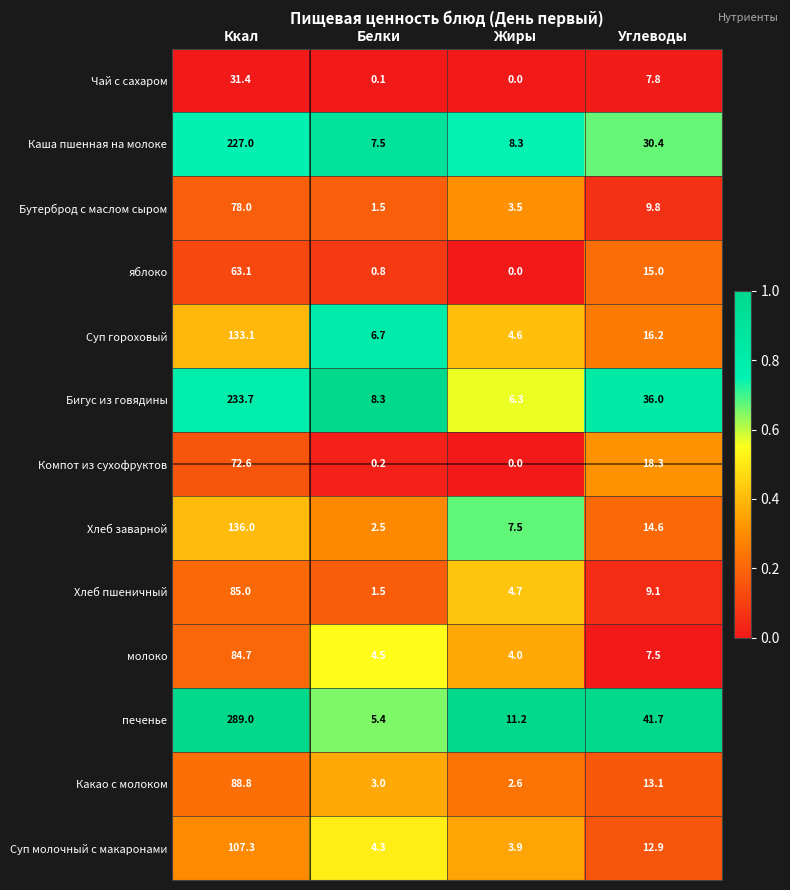

Rank the series at Ккал from lowest to highest value.

Чай с сахаром, яблоко, Компот из сухофруктов, Бутерброд с маслом сыром, молоко, Хлеб пшеничный, Какао с молоком, Суп молочный с макаронами, Суп гороховый, Хлеб заварной, Каша пшенная на молоке, Бигус из говядины, печенье